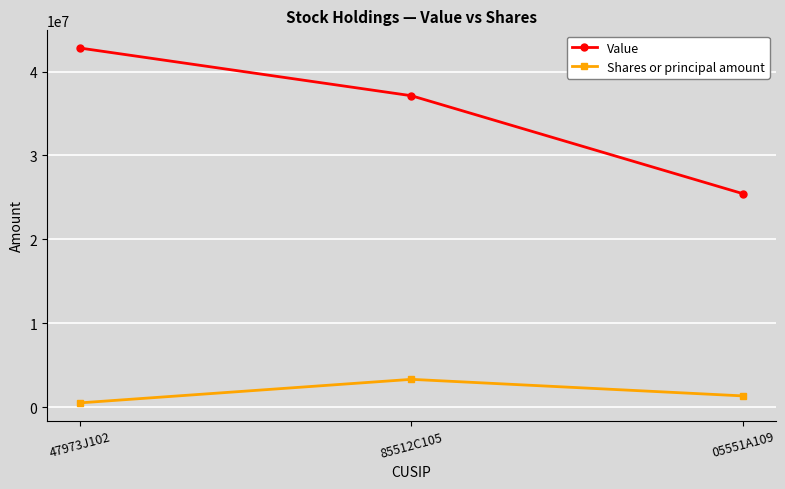

What is the minimum value shown in the chart?

510000